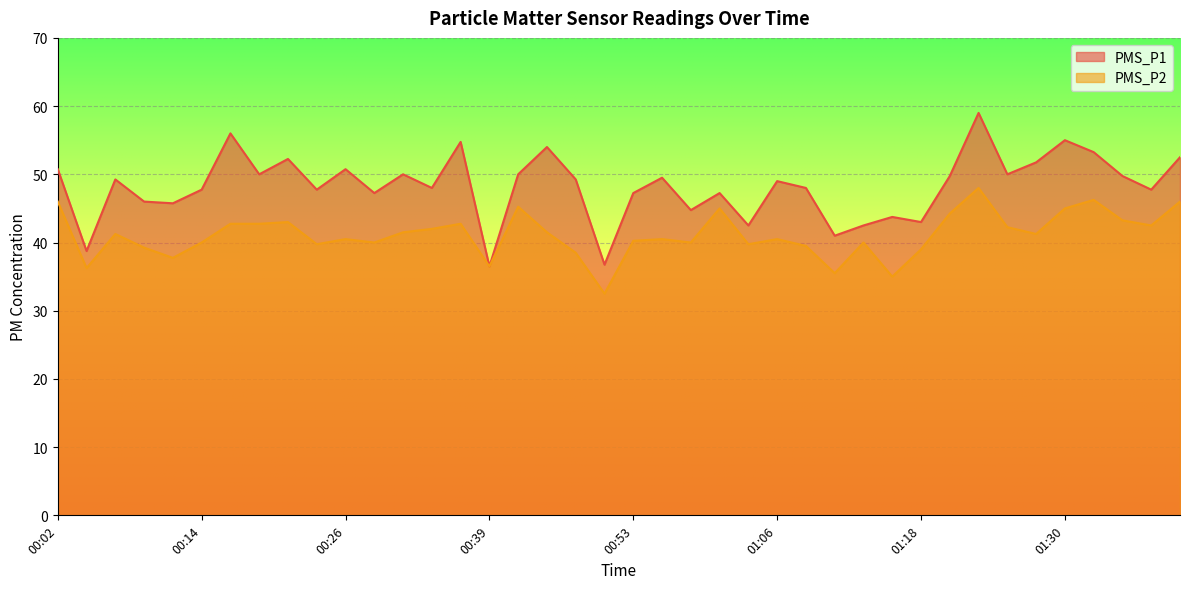

Reading right to left, transcribe all the data shown in this chart.

PMS_P1: 52.5	47.8	49.8	53.2	55.0	51.8	50.0	59.0	49.8	43.0	43.8	42.5	41.0	48.0	49.0	42.5	47.2	44.8	49.5	47.2	36.8	49.2	54.0	50.0	36.5	54.8	48.0	50.0	47.2	50.8	47.8	52.2	50.0	56.0	47.8	45.8	46.0	49.2	38.8	50.8
PMS_P2: 46.0	42.5	43.2	46.2	45.0	41.2	42.2	48.0	44.2	39.0	35.0	40.0	35.5	39.5	40.5	39.8	45.0	40.0	40.5	40.2	32.5	38.5	41.5	45.2	36.5	42.8	42.0	41.5	40.0	40.5	39.8	43.0	42.8	42.8	40.0	37.8	39.2	41.2	36.2	46.0